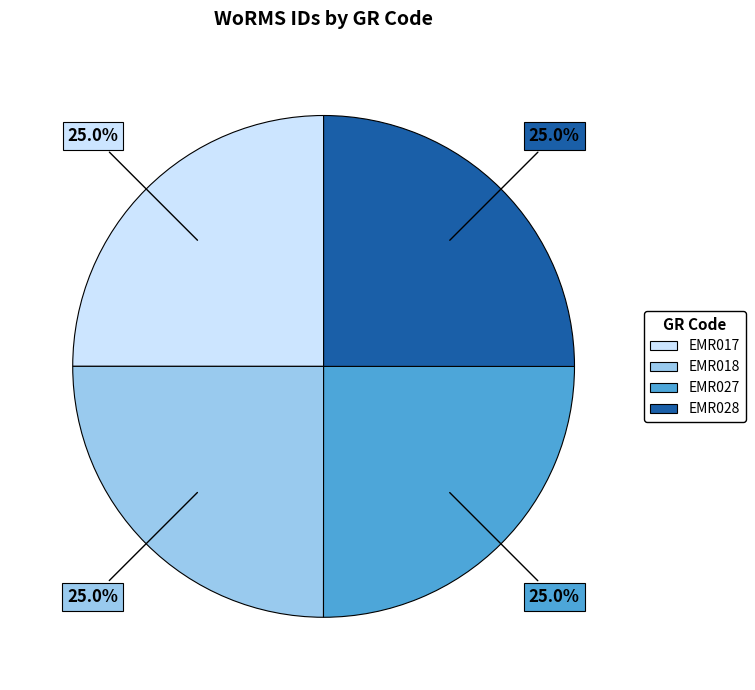

Does any single category account for the majority?

No